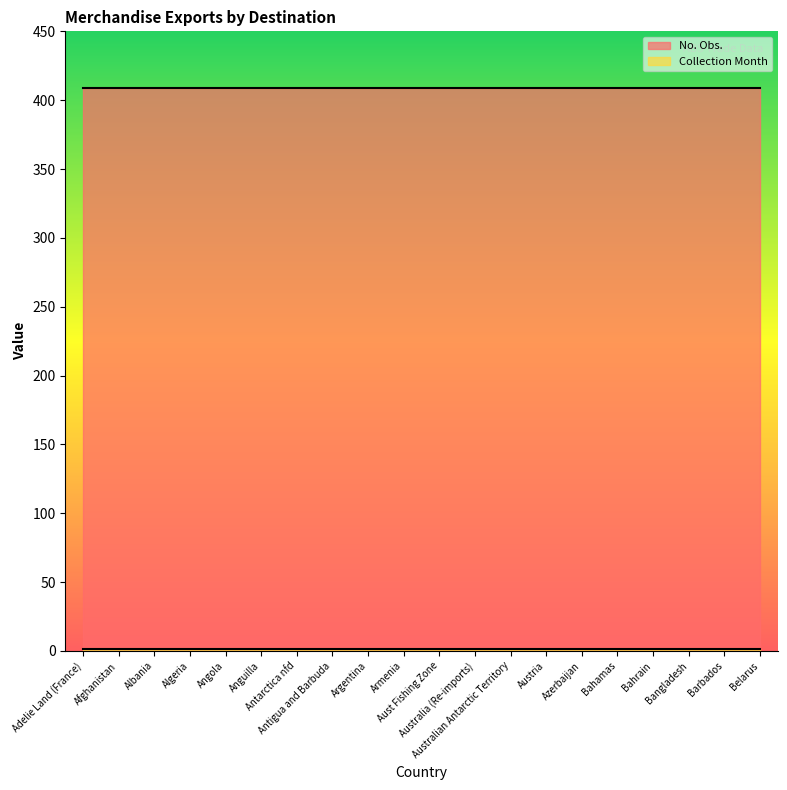

Reading left to right, extract all data points from this chart.

No. Obs.: Adelie Land (France)=409	Afghanistan=409	Albania=409	Algeria=409	Angola=409	Anguilla=409	Antarctica nfd=409	Antigua and Barbuda=409	Argentina=409	Armenia=409	Aust Fishing Zone=409	Australia (Re-imports)=409	Australian Antarctic Territory=409	Austria=409	Azerbaijan=409	Bahamas=409	Bahrain=409	Bangladesh=409	Barbados=409	Belarus=409
Collection Month: Adelie Land (France)=1	Afghanistan=1	Albania=1	Algeria=1	Angola=1	Anguilla=1	Antarctica nfd=1	Antigua and Barbuda=1	Argentina=1	Armenia=1	Aust Fishing Zone=1	Australia (Re-imports)=1	Australian Antarctic Territory=1	Austria=1	Azerbaijan=1	Bahamas=1	Bahrain=1	Bangladesh=1	Barbados=1	Belarus=1